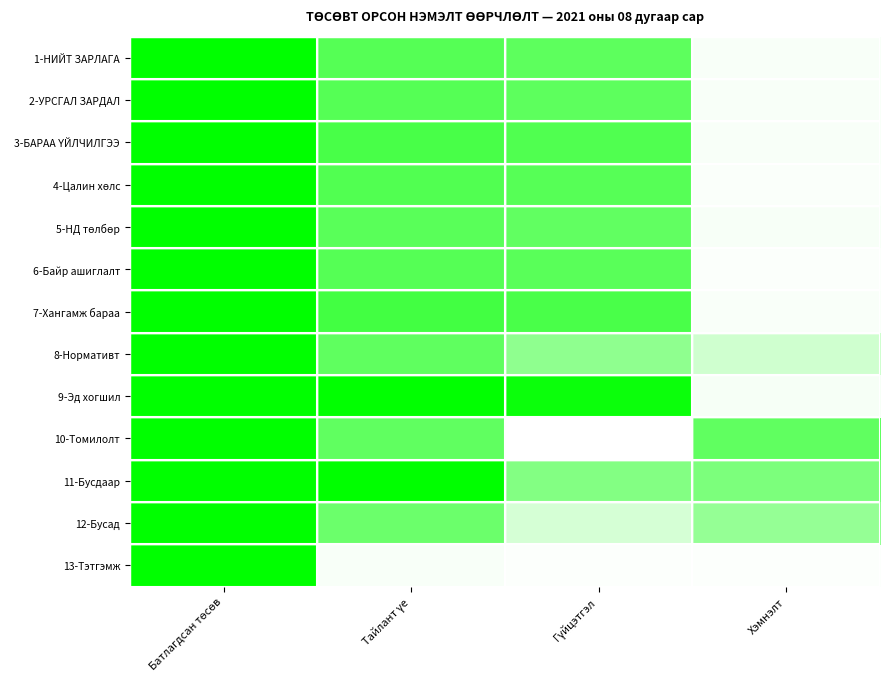

Count the number of categories in the chart.

4